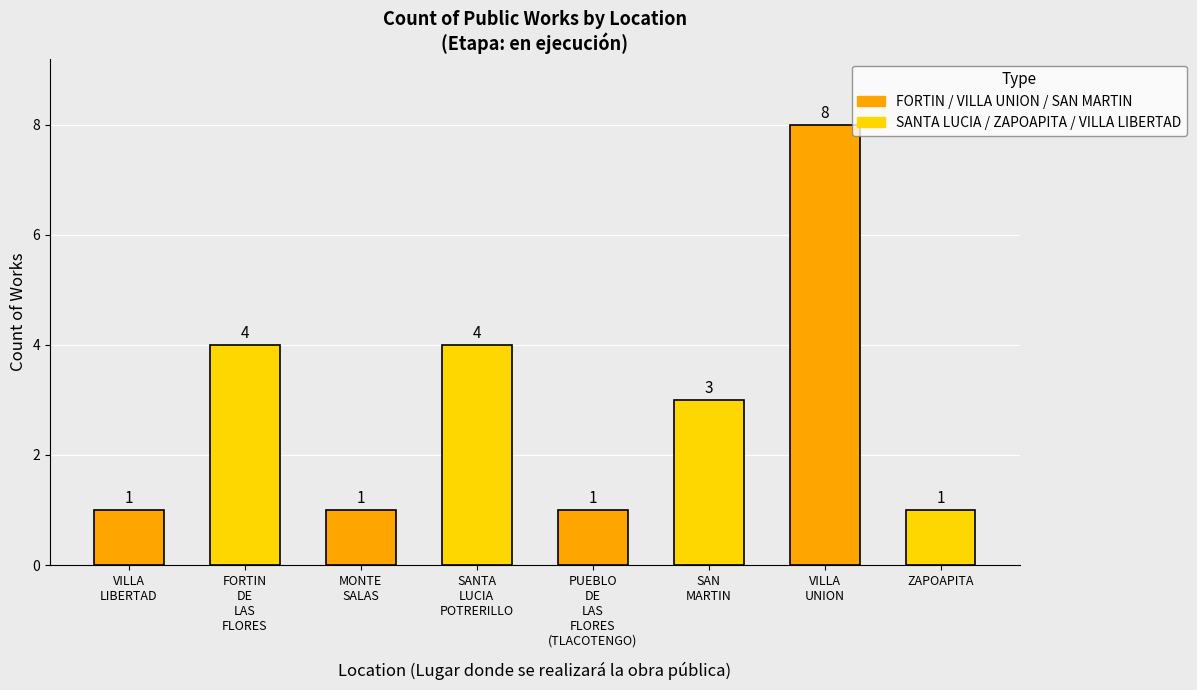

How many categories are shown in the chart?

8